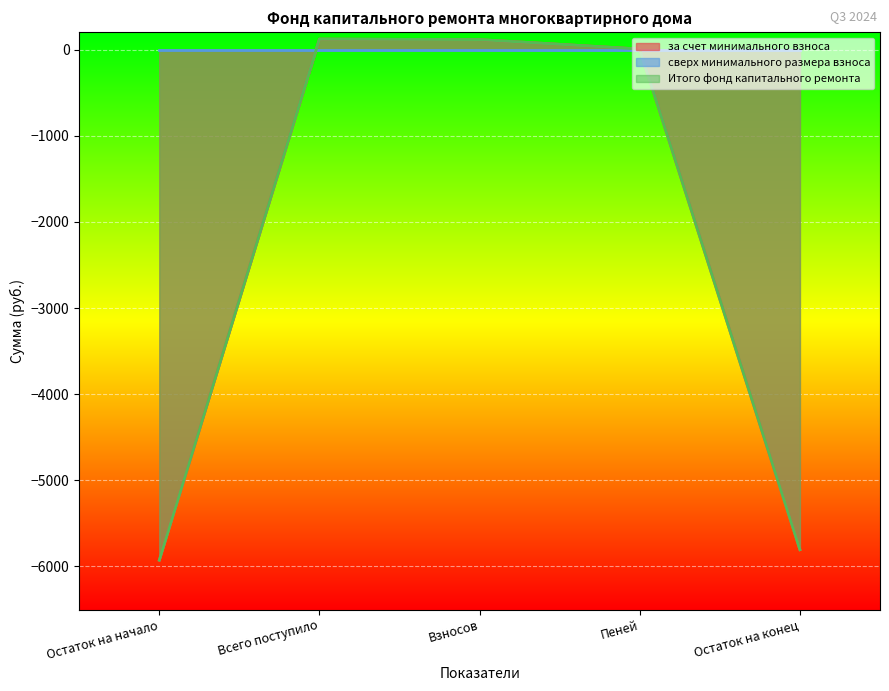

How many values in за счет минимального взноса are below zero?

2